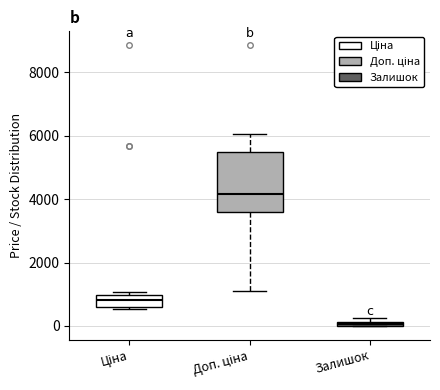

Which box has the highest median line?

Доп. ціна